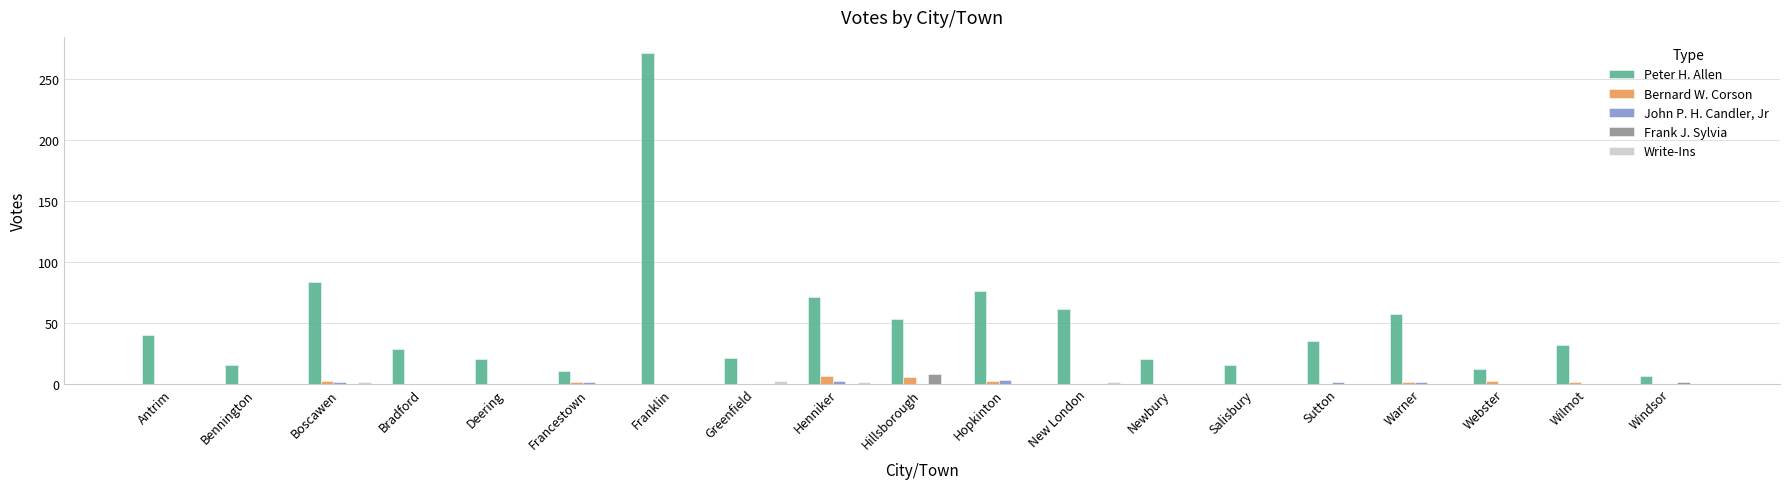

Is it true that John P. H. Candler, Jr equals 0 at Webster?

True